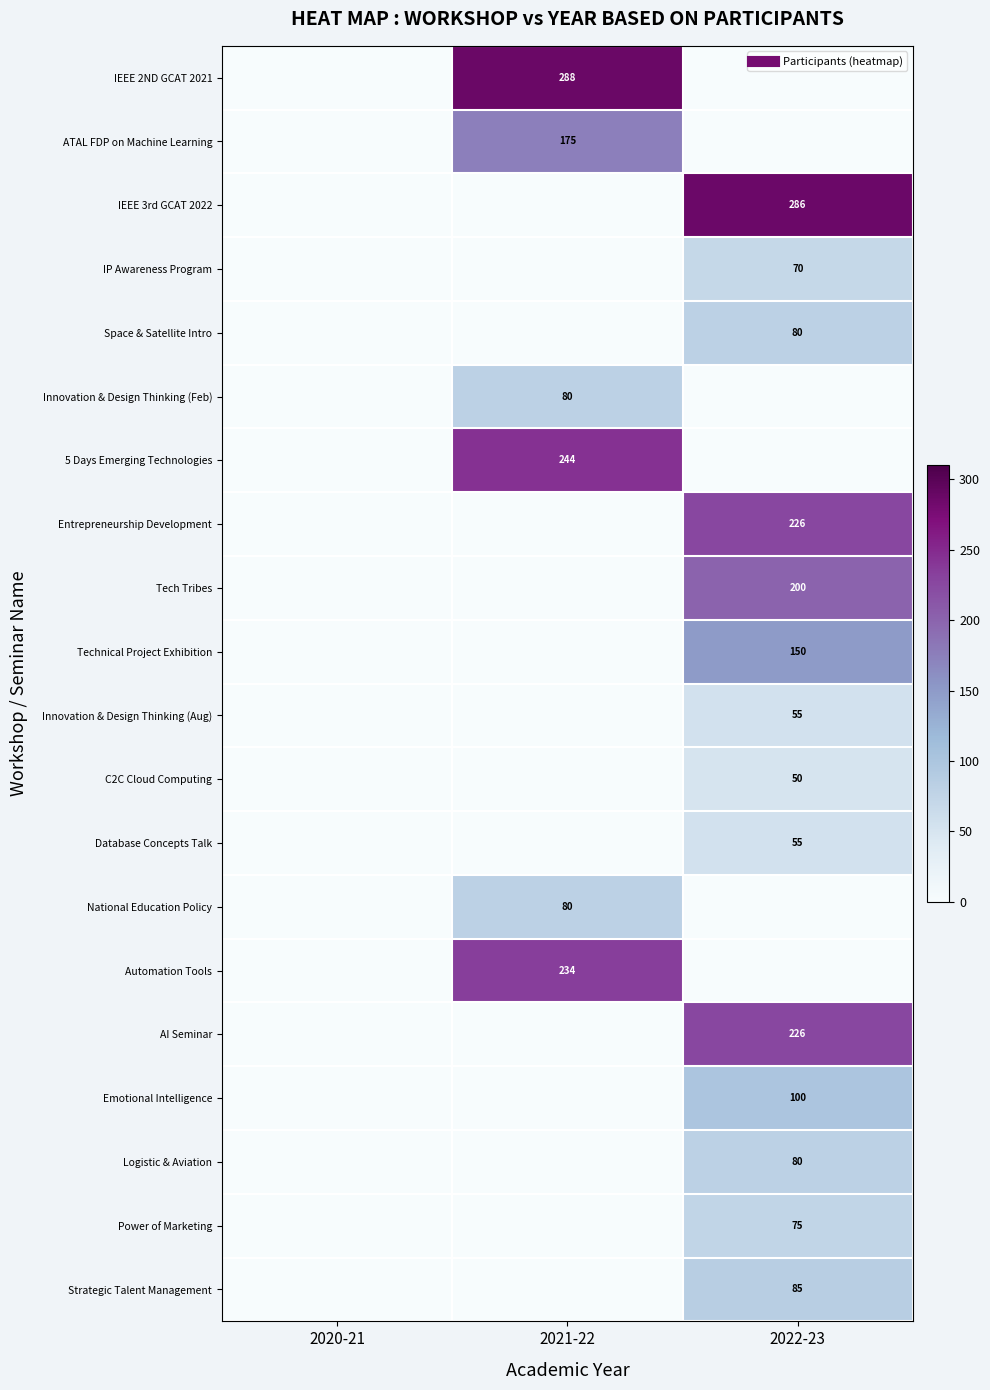

What is the sum of all Power of Marketing values?

75